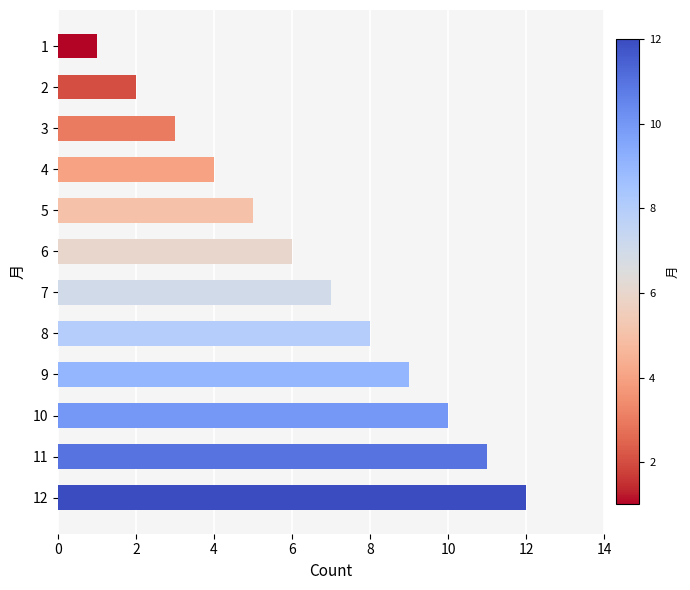

List the labels in order of value, largest first.

12, 11, 10, 9, 8, 7, 6, 5, 4, 3, 2, 1